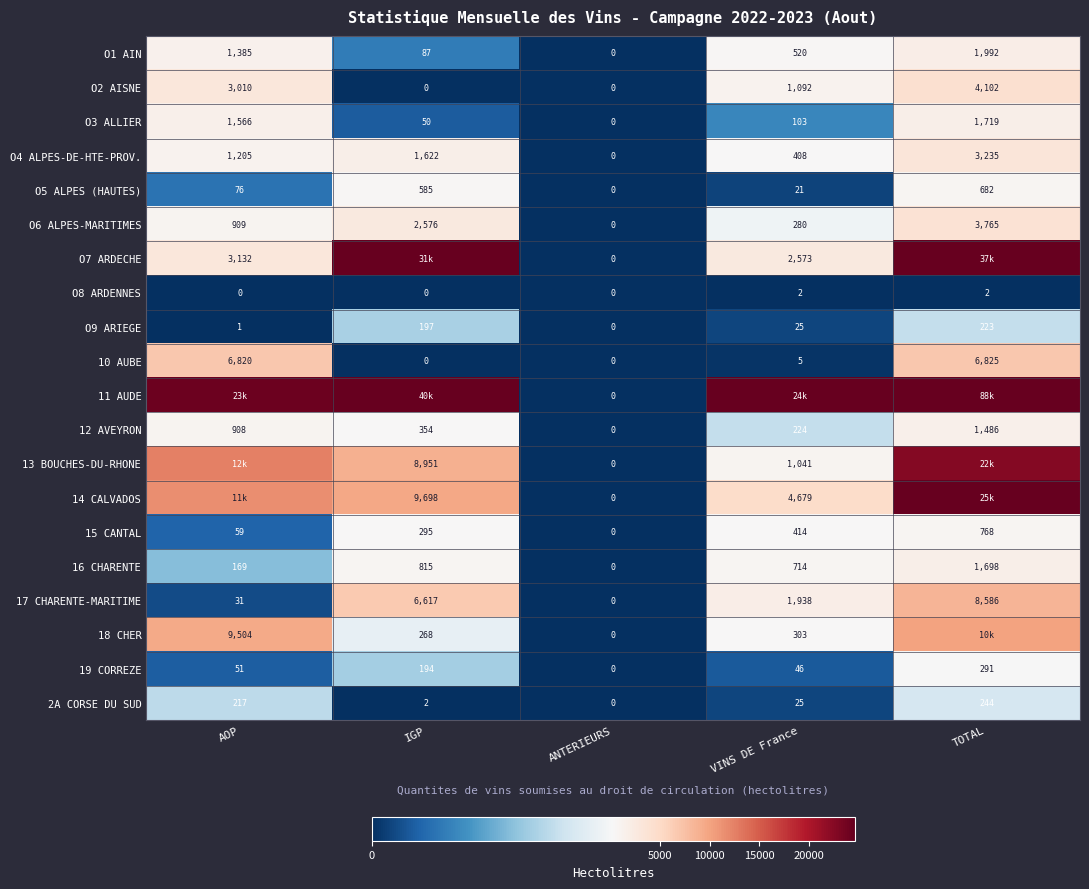

Is it true that O3 ALLIER equals 79 at IGP?

False